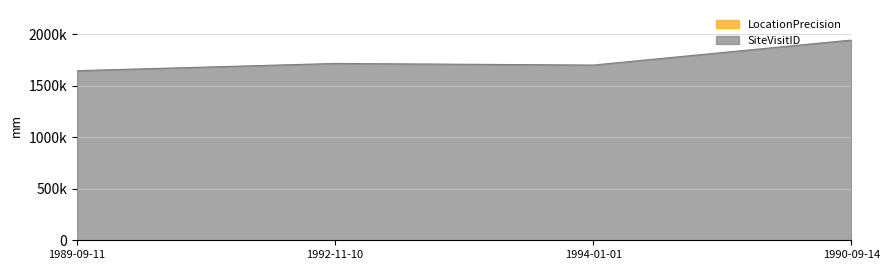

How many interior local valleys does the SiteVisitID series have?

1